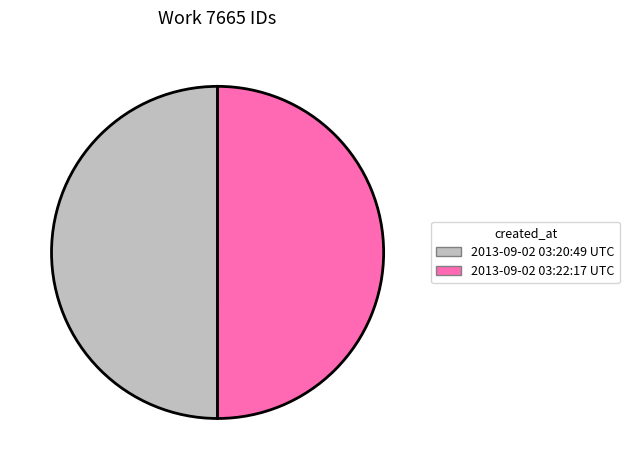

Count the number of slices in the pie.

2